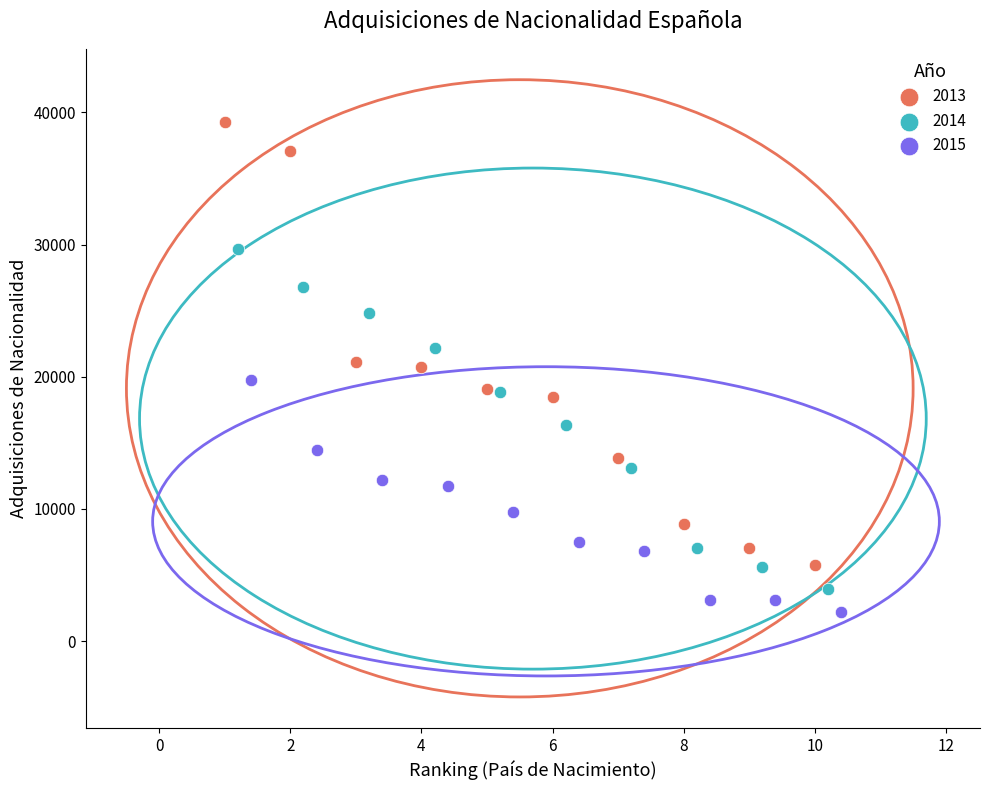

Which series reaches the minimum Y coordinate?

2015